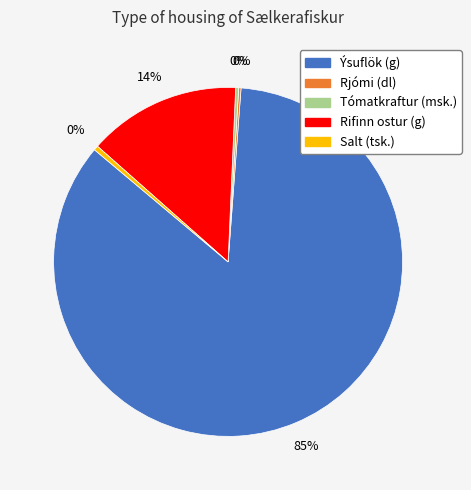

Which slice is the largest?

Ýsuflök (g)